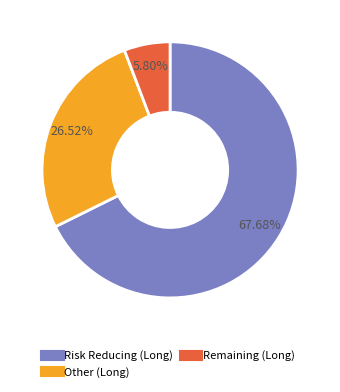

Is there a majority slice in this chart?

Yes